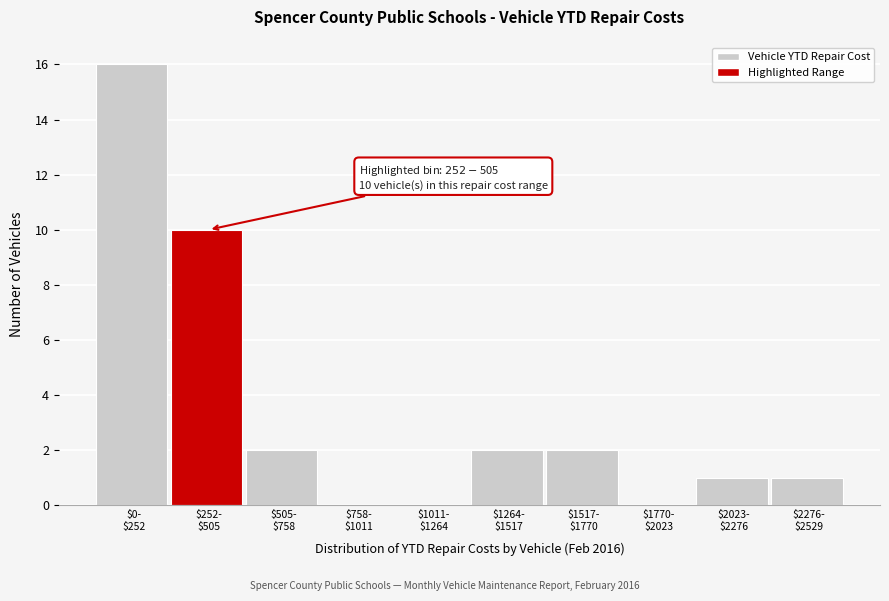

What is the sum of all values?

34